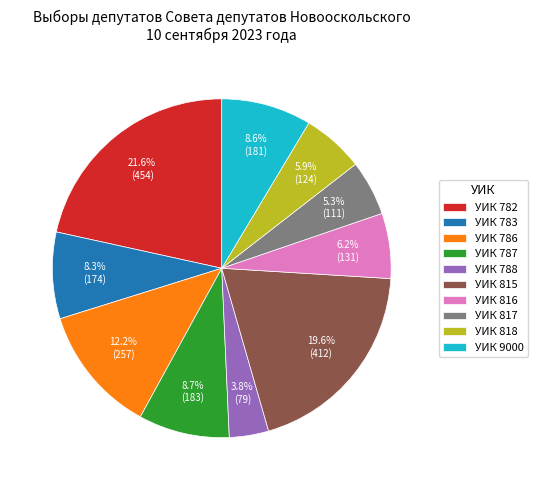

What is the ratio of the value at УИК 818 to the value at УИК 9000?

0.7